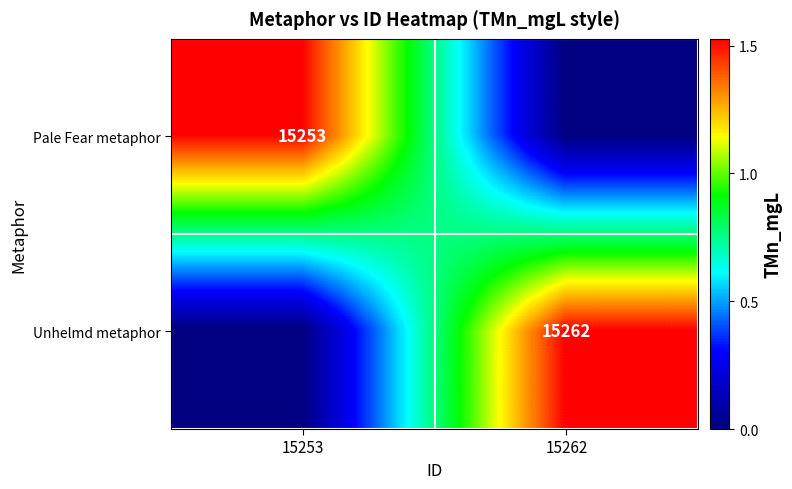

At which category is the sum across all series the highest?

15262